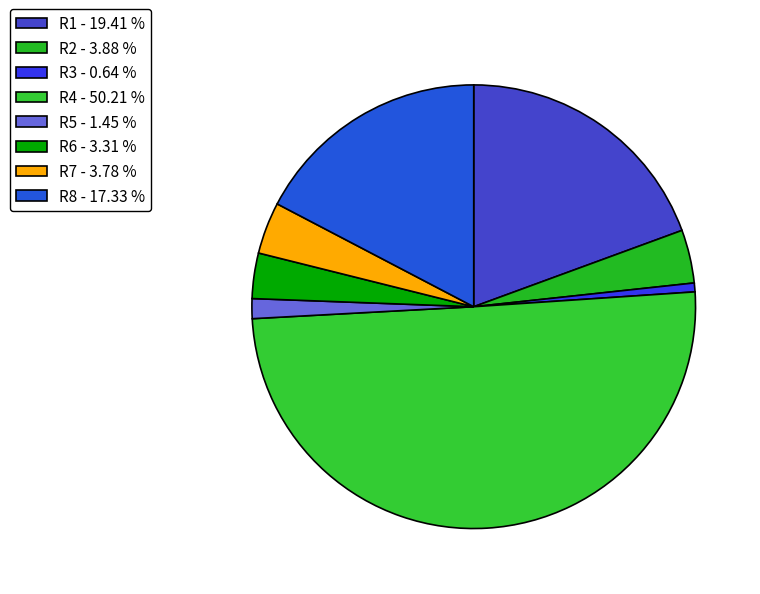

How many slices are in this pie chart?

8